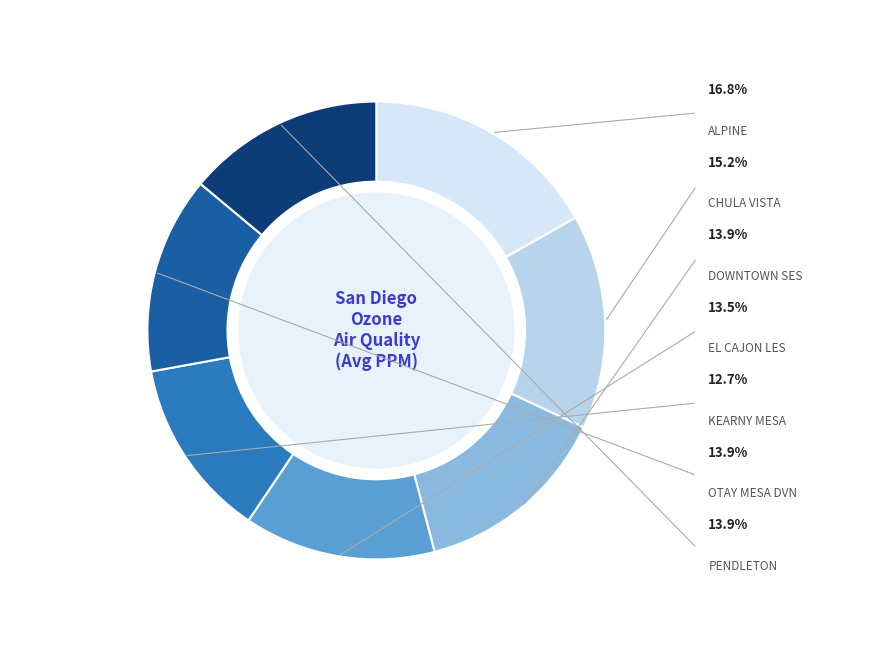

What is the largest slice in the pie chart?

ALPINE